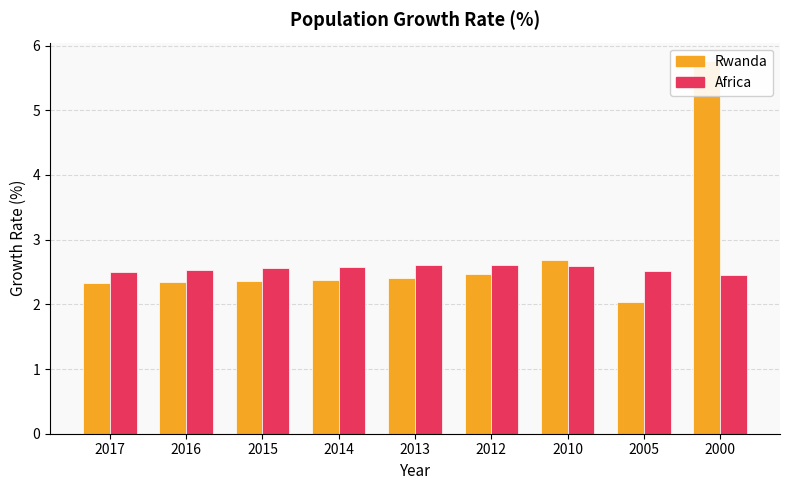

Does the chart contain any negative values?

No